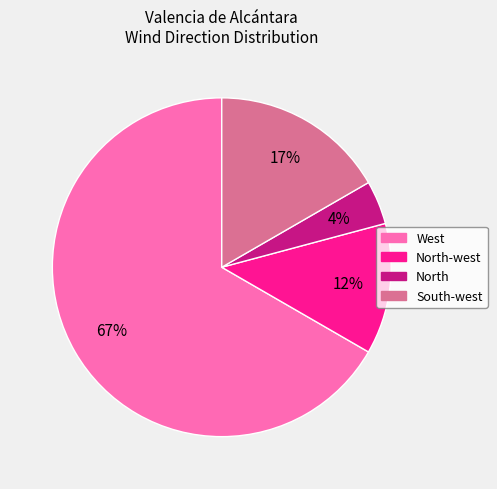

Is there any slice that represents more than half of the pie?

Yes